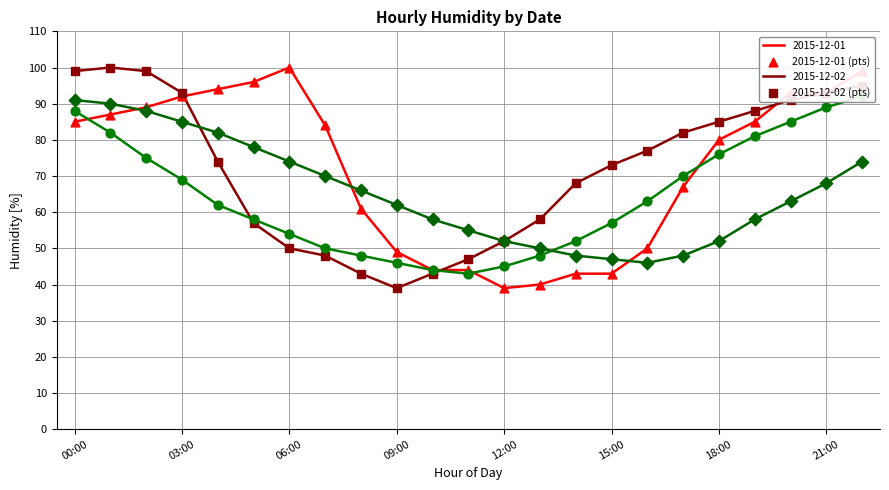

At how many categories does at least one series exceed 92?

10